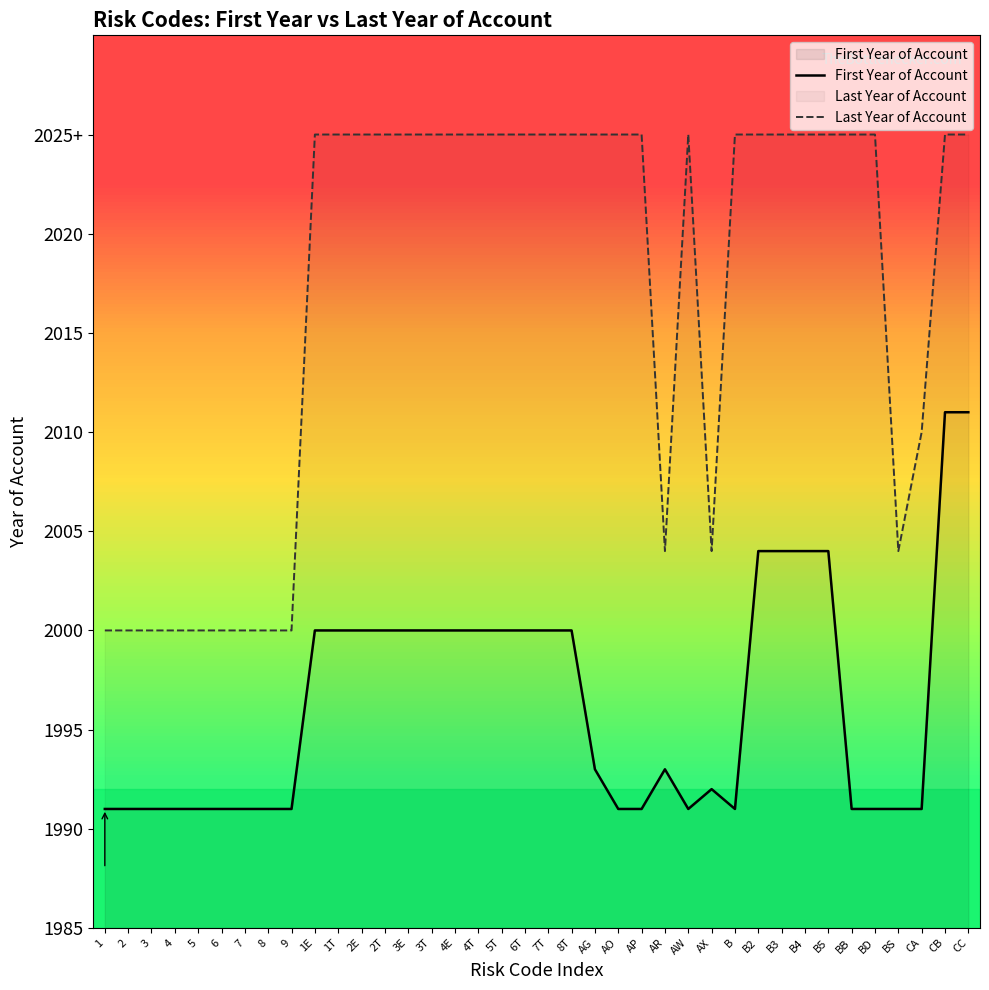

Is it true that First Year of Account equals 1991 at 6?

True